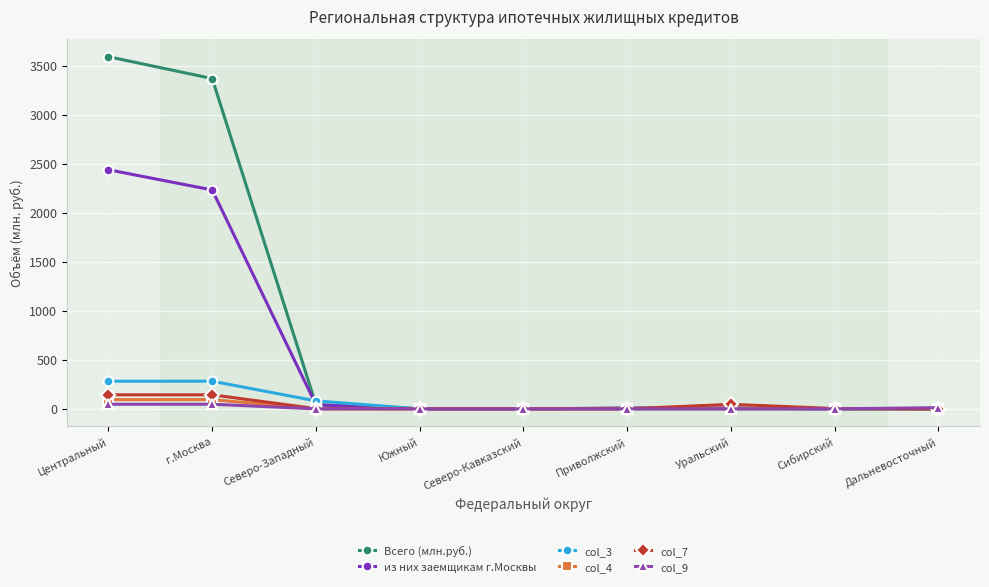

The col_7 series shows 0 at Дальневосточный. True or false?

True